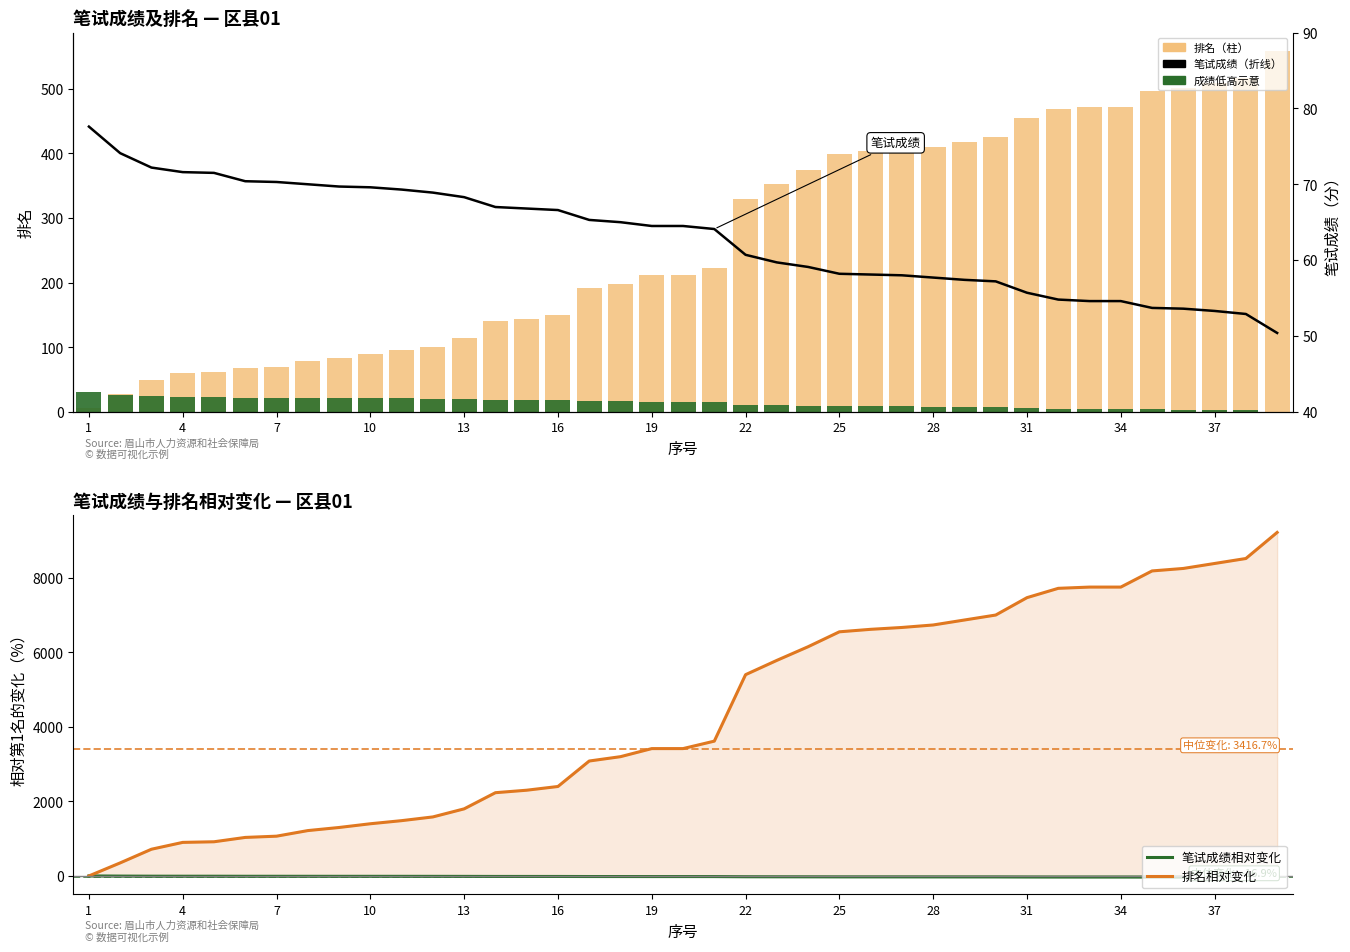

True or false: 排名 has a value of 517.0 at 37.

True